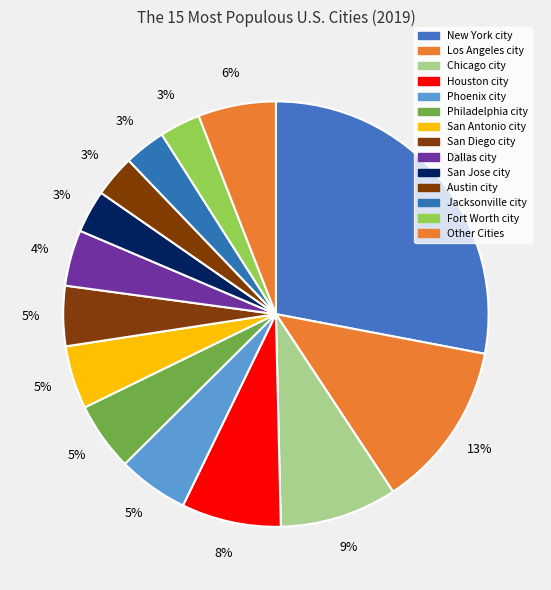

How many slices are in this pie chart?

14